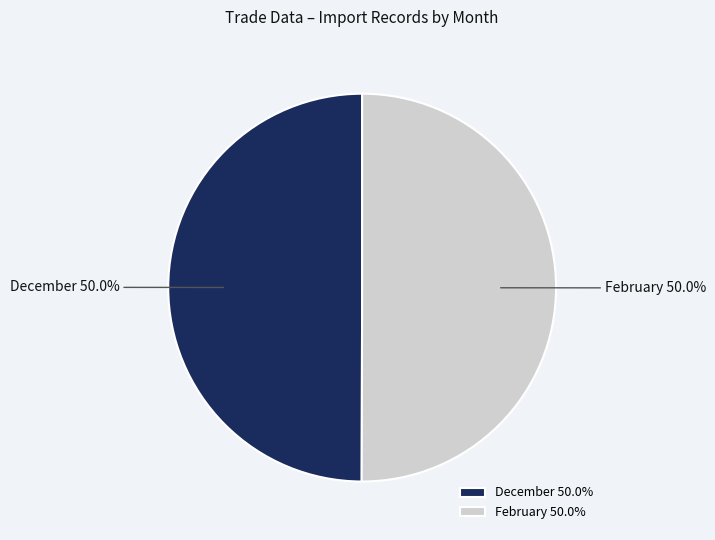

True or false: December accounts for 65% of the total.

False